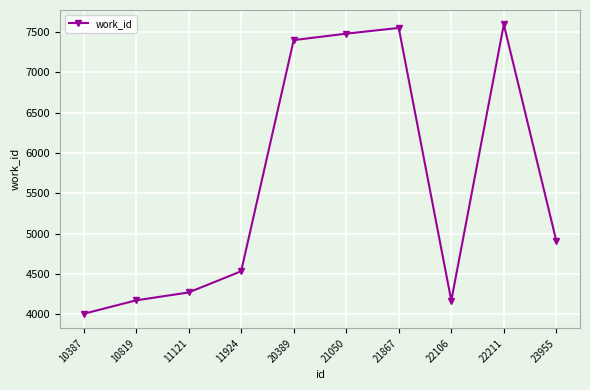

What is the minimum value shown in the chart?

4004